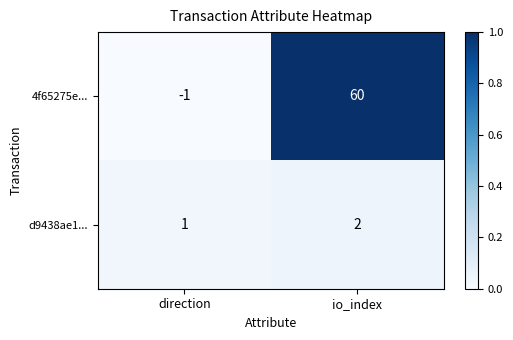

Where is d9438ae1... nearest to the value 1?

direction